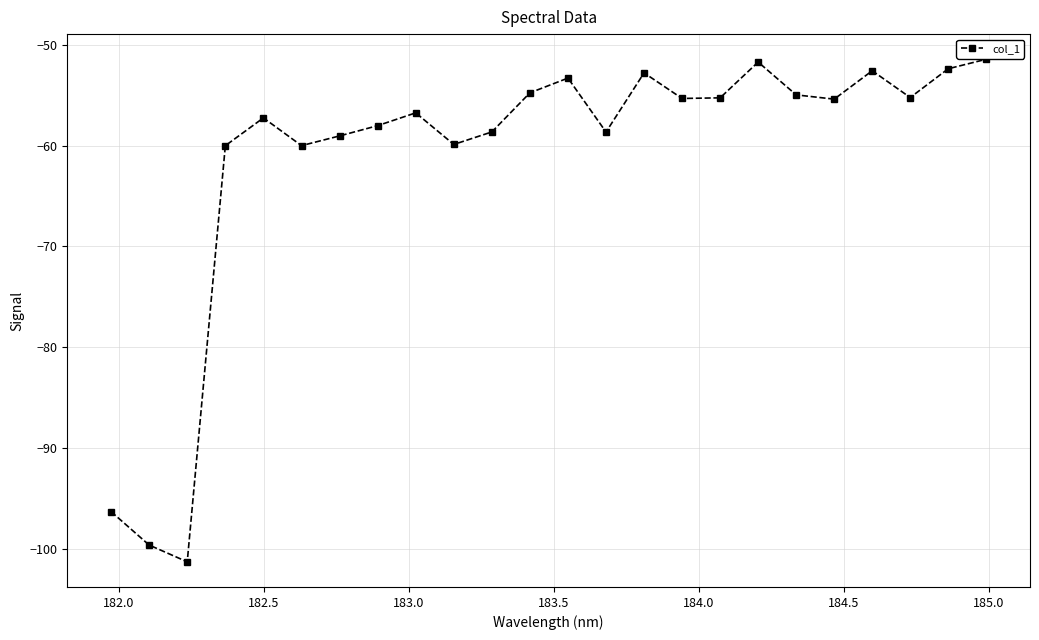

Count the number of data series in this chart.

1